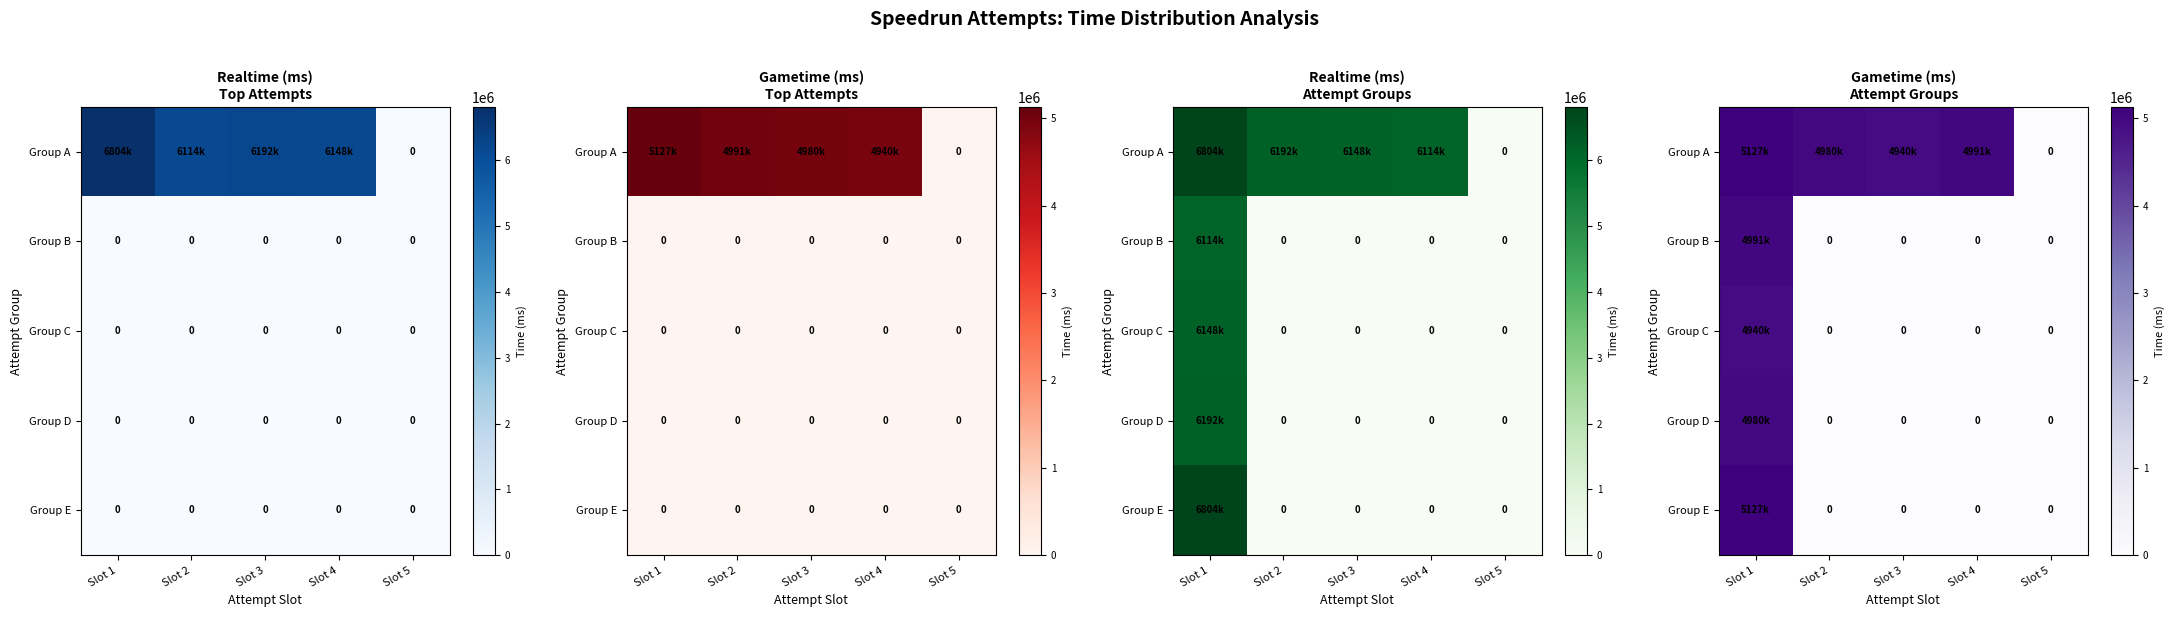

How many values in Group D are above zero?

1